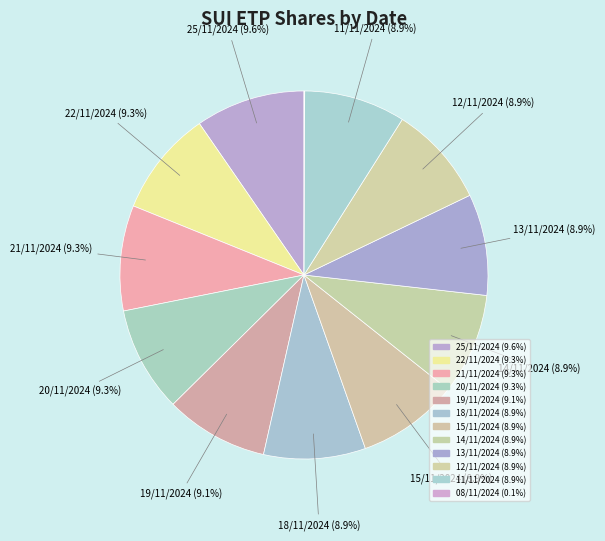

How many segments does this pie chart have?

12